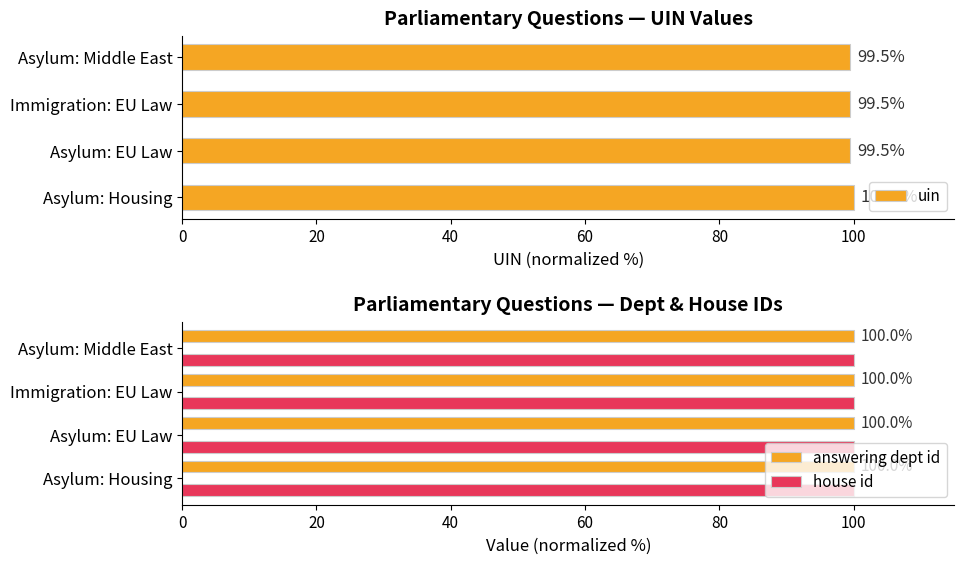

At how many categories does at least one series exceed 61?

4